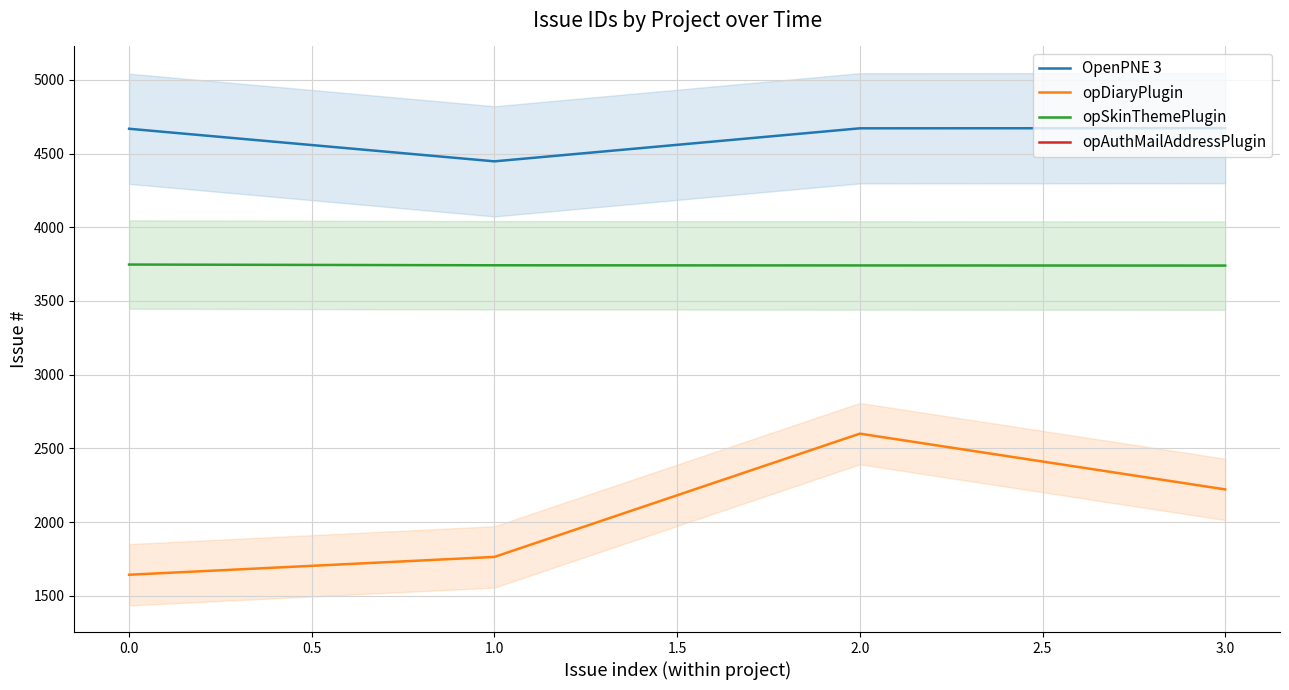

True or false: opDiaryPlugin and opSkinThemePlugin intersect in this chart.

False